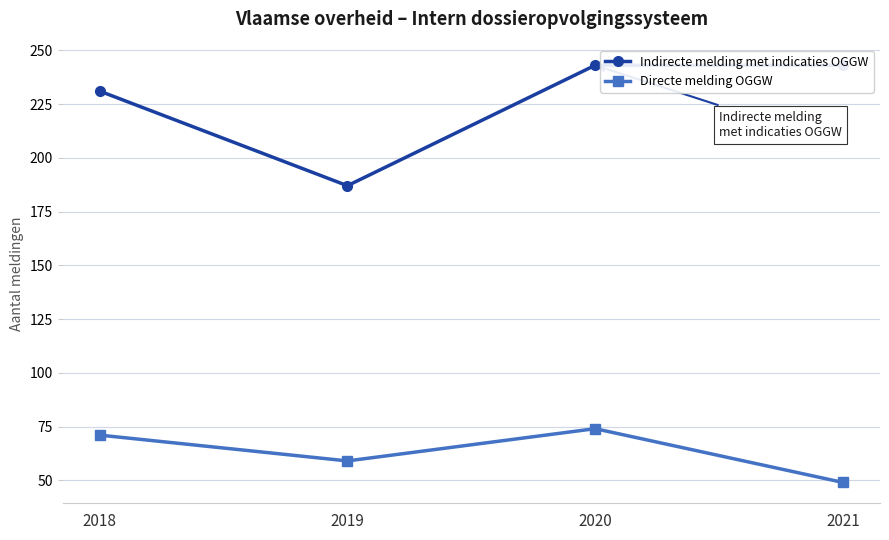

How many values in the Indirecte melding met indicaties OGGW series are below 243?

2